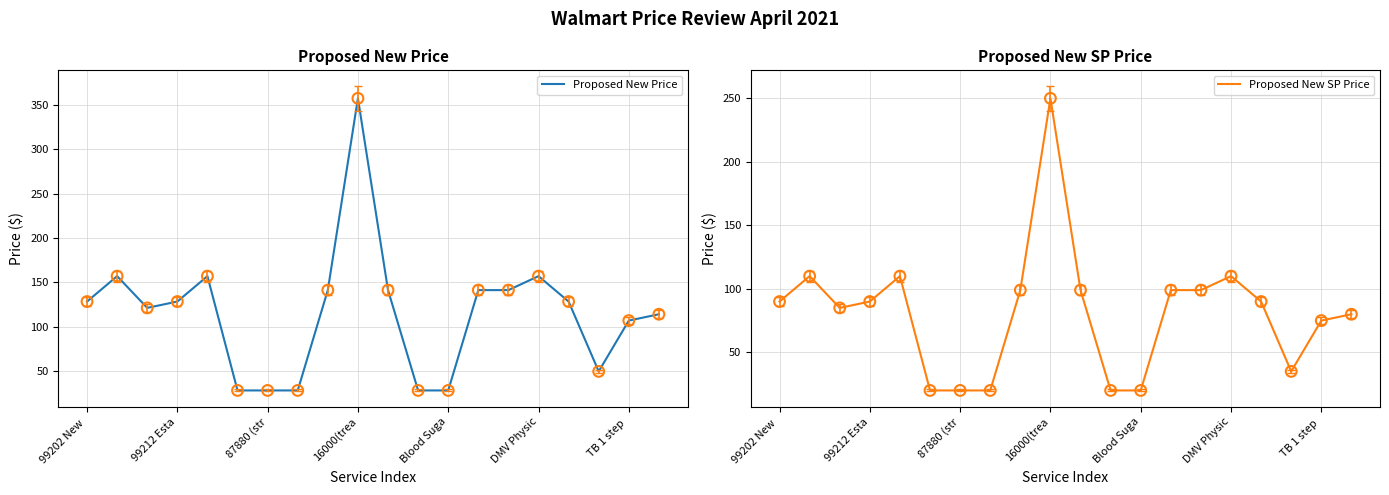

Which series contains the lowest Y value?

Proposed New SP Price